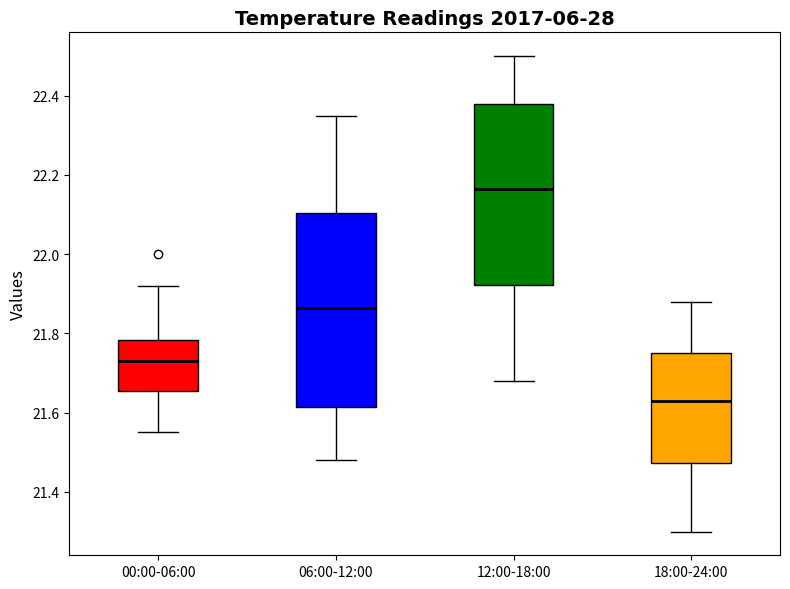

Reading left to right, transcribe this box plot: for each box, give where its median line is, the range the box spans, and where its two whiskers end, as read against the y-axis. The values are not printed on the chart, so give them approximately, as read against the axis.

00:00-06:00: median 21.74, box 21.66 to 21.78, whiskers 21.56 to 21.92
06:00-12:00: median 21.86, box 21.62 to 22.10, whiskers 21.48 to 22.36
12:00-18:00: median 22.16, box 21.92 to 22.38, whiskers 21.68 to 22.50
18:00-24:00: median 21.64, box 21.48 to 21.76, whiskers 21.30 to 21.88